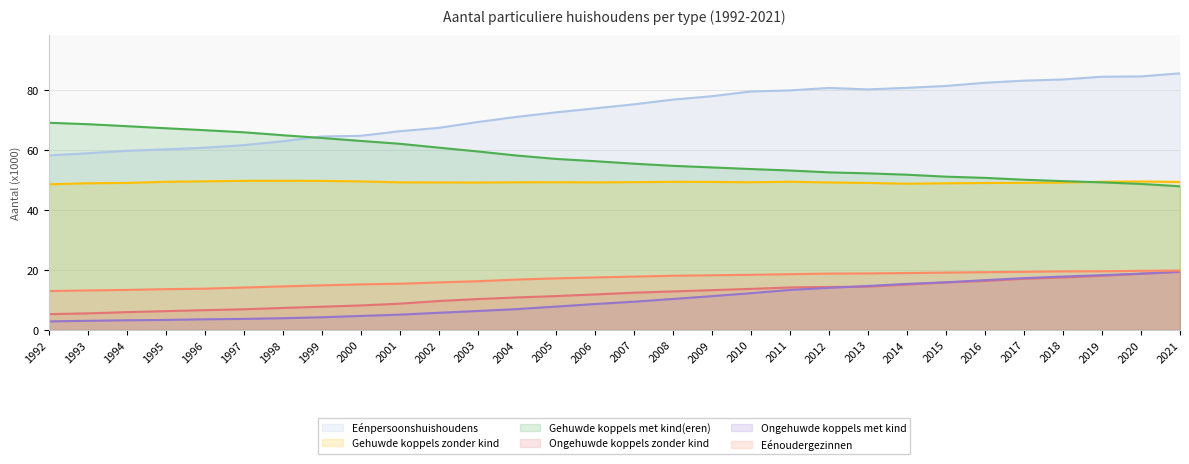

What is the value of the Gehuwde koppels zonder kind point at the 11th from the left?

49.2